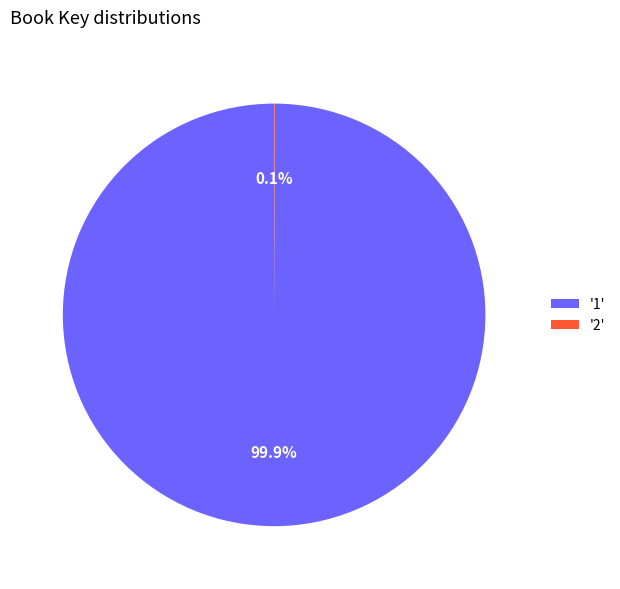

What portion of the pie excludes '1'?

0.1%